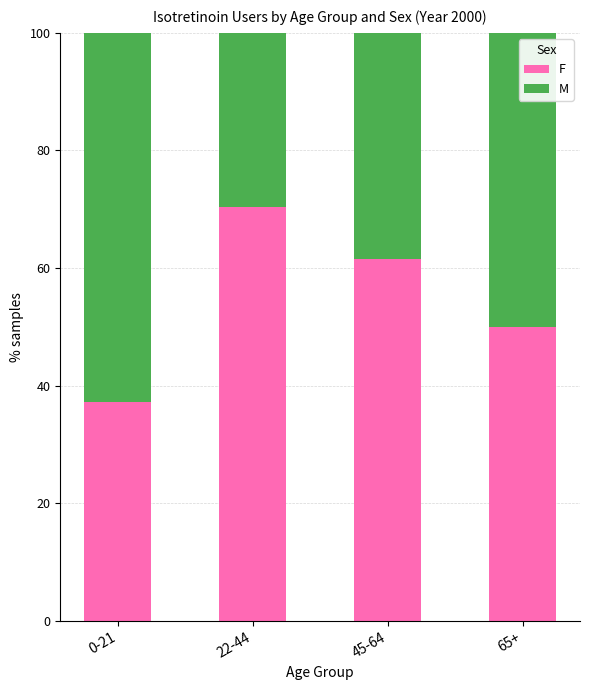

Reading left to right, transcribe the values for F.

37.1	70.5	61.5	50.0